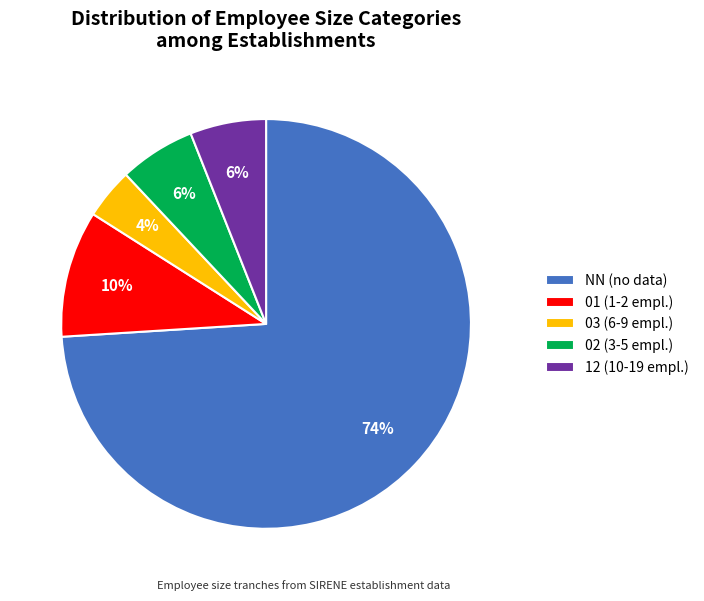

What is the ratio of the value at 03 (6-9 empl.) to the value at 01 (1-2 empl.)?

0.4